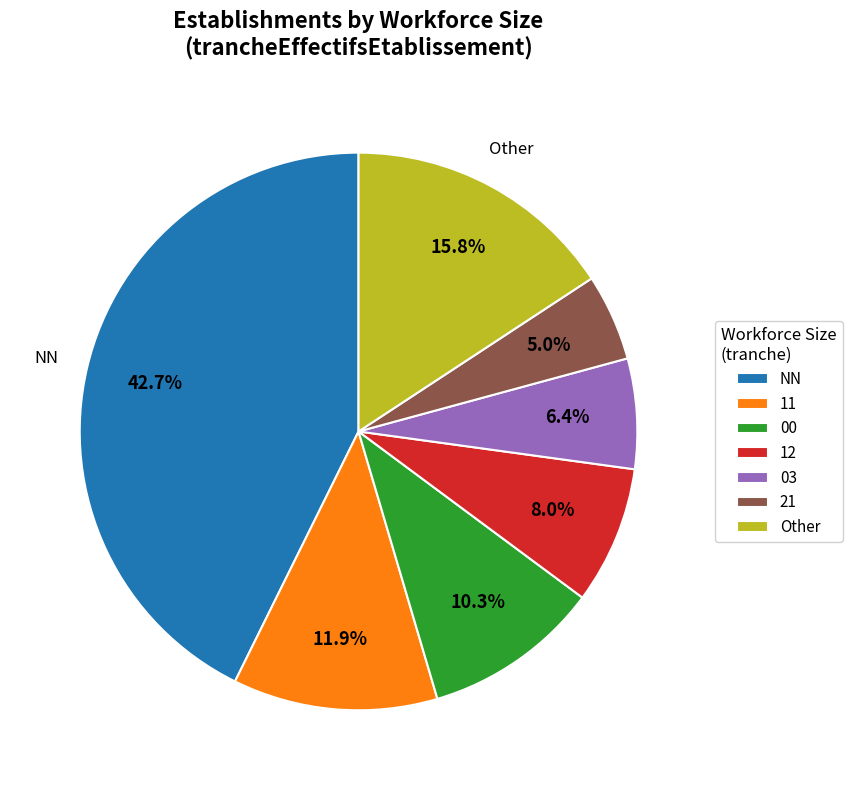

How many slices are in this pie chart?

7